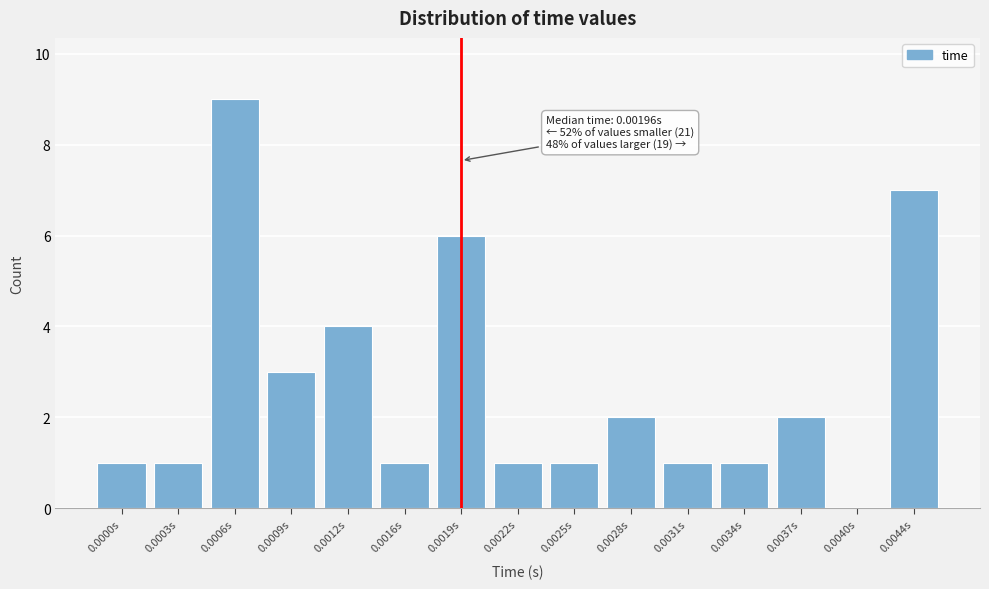

Reading left to right, list all the values displayed in this chart.

0.0000s=1	0.0003s=1	0.0006s=9	0.0009s=3	0.0012s=4	0.0016s=1	0.0019s=6	0.0022s=1	0.0025s=1	0.0028s=2	0.0031s=1	0.0034s=1	0.0037s=2	0.0040s=0	0.0044s=7